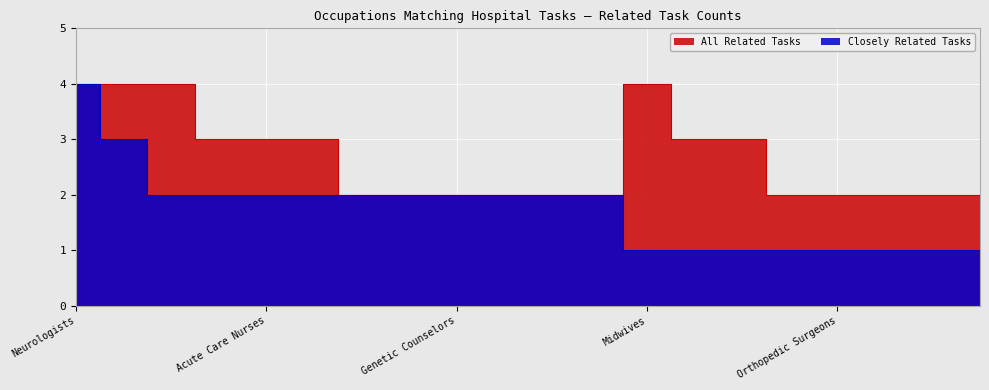

True or false: All Related Tasks and Closely Related Tasks cross at least once.

False